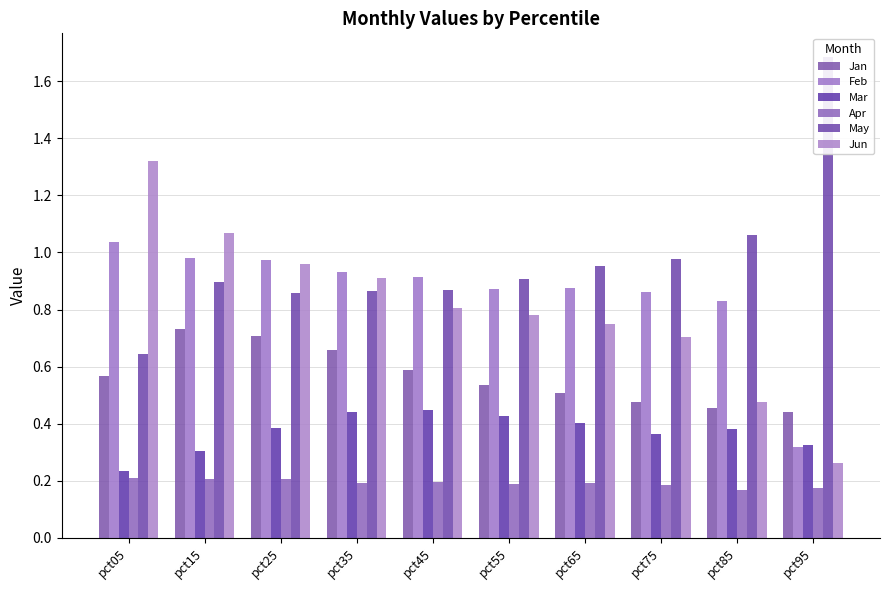

Count the number of categories in the chart.

10